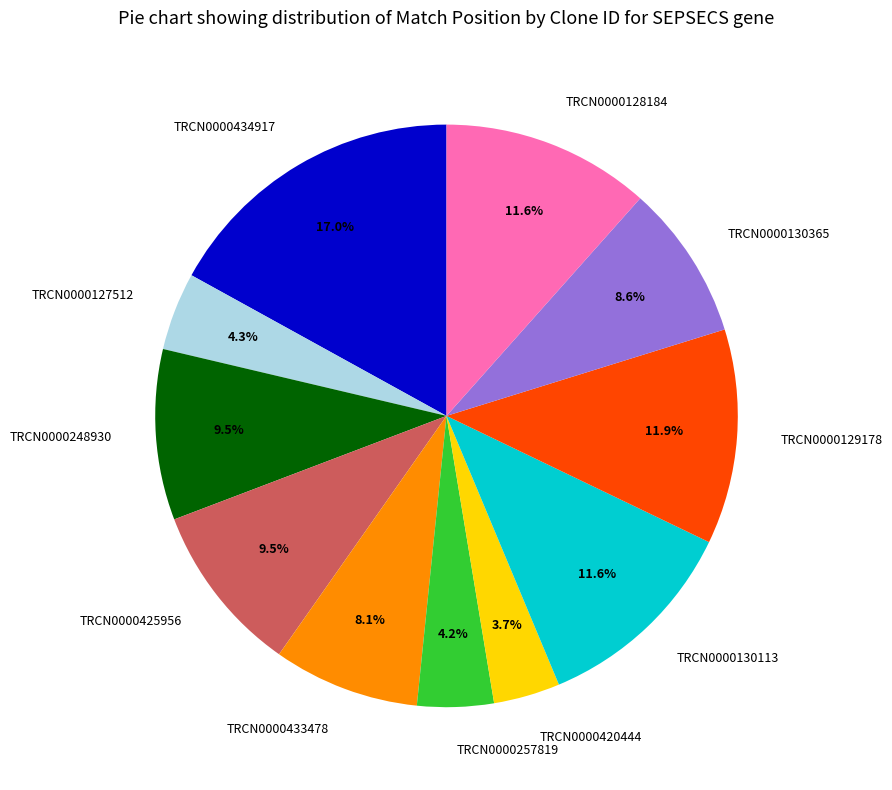

How many slices are in this pie chart?

11